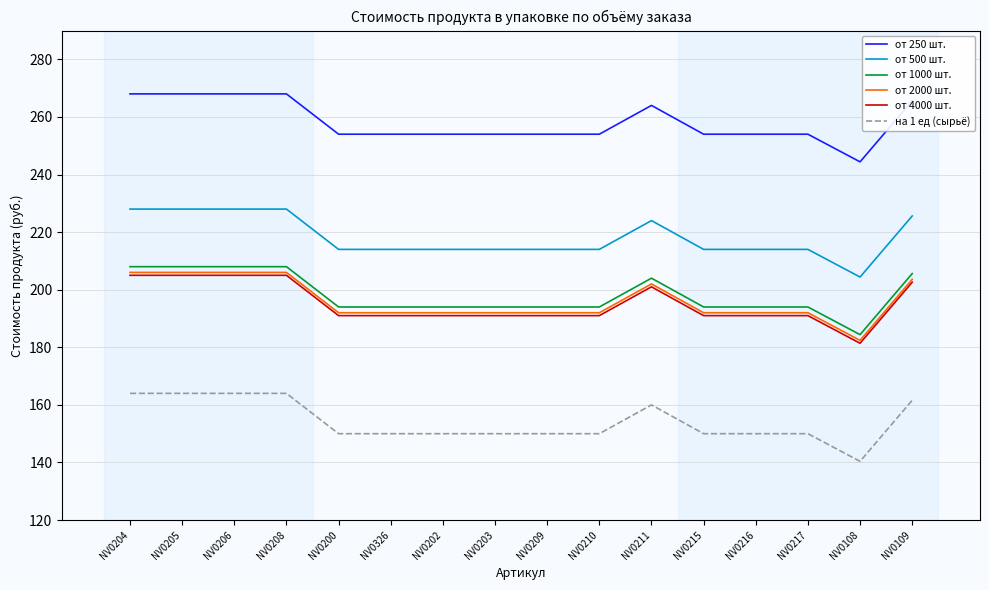

The от 1000 шт. series shows 194.0 at NV0209. True or false?

True